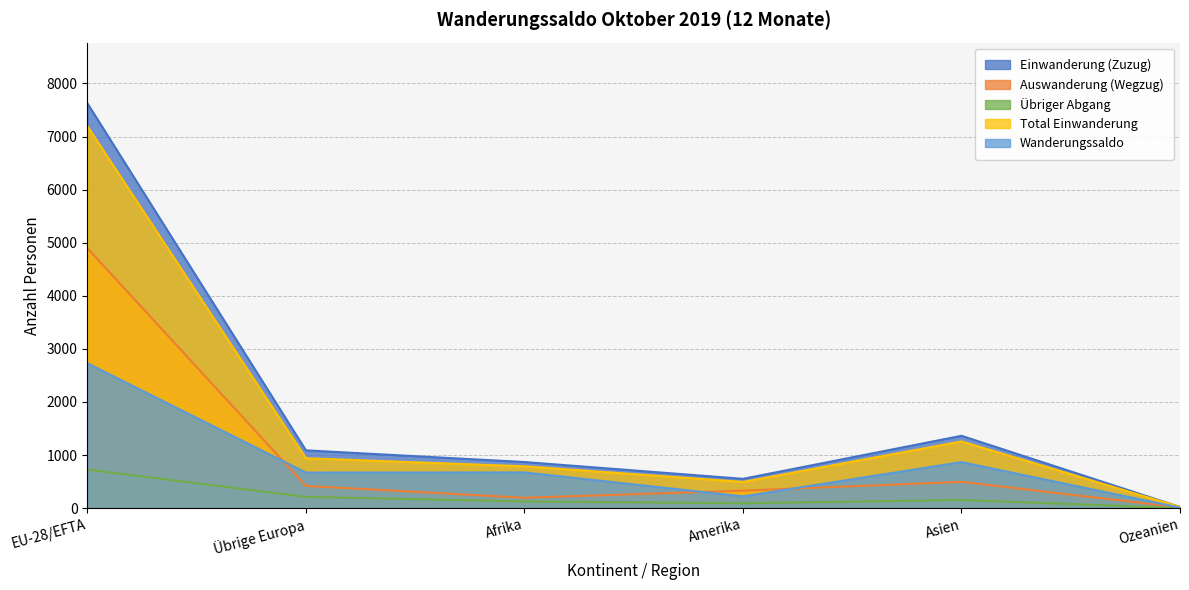

What is the difference between the Auswanderung (Wegzug) values at EU-28/EFTA and Ozeanien?

4884